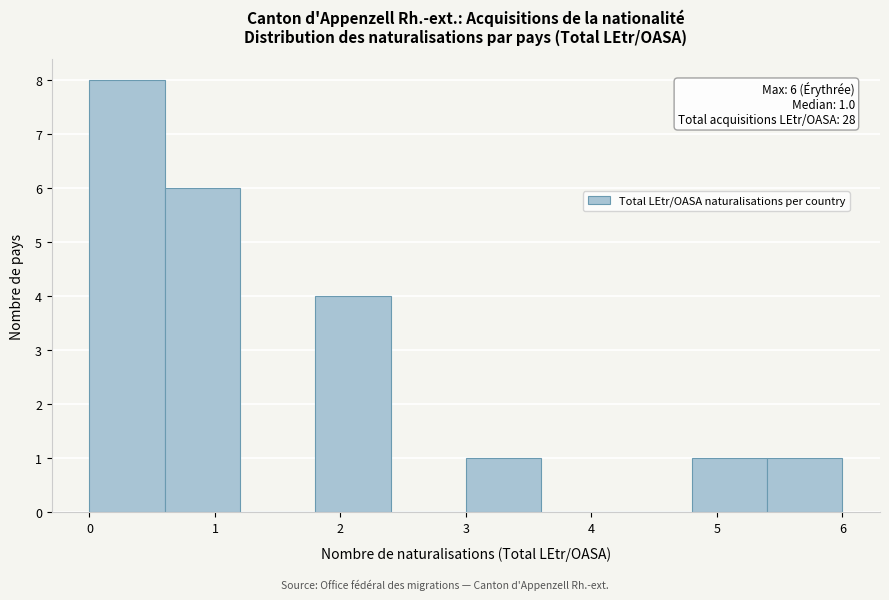

Over which range of the x-axis is the bar tallest?

0.0 to 0.6